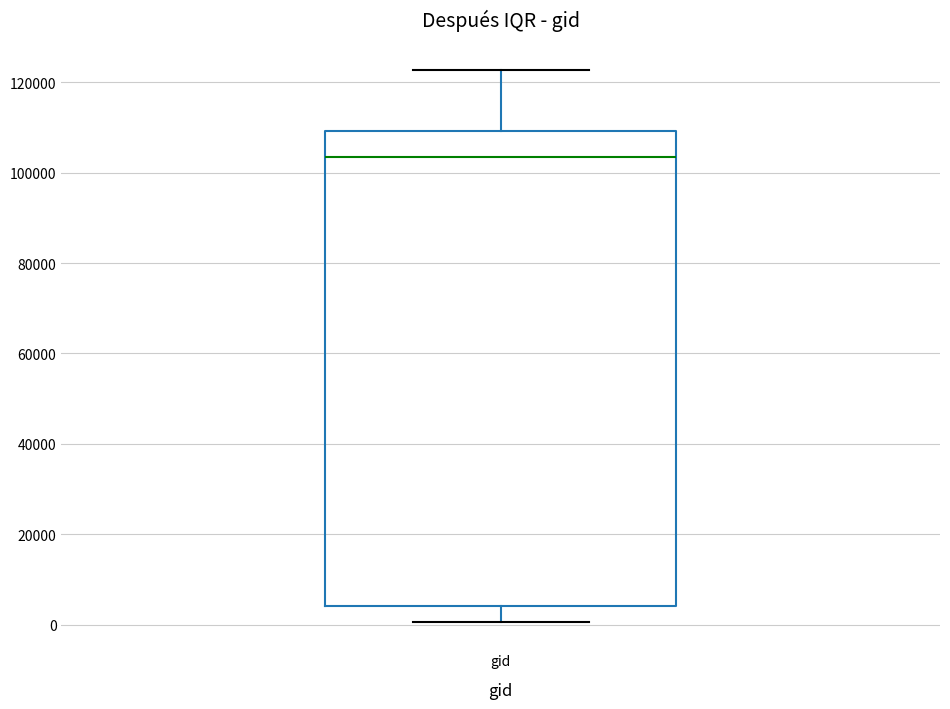

Where is the upper edge of the box for gid on the y-axis? The values are not printed on the chart, so give them approximately, as read against the axis.

110000